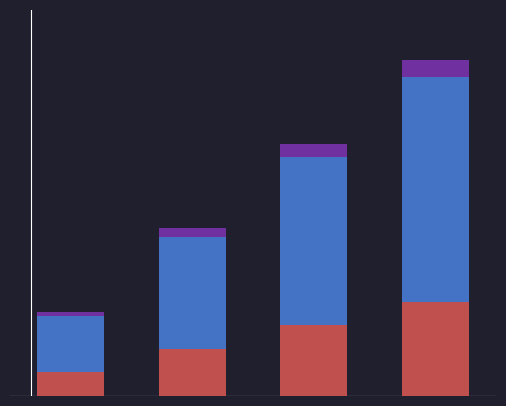

Is it true that Верхній сегмент equals 0.2 at 3?

True